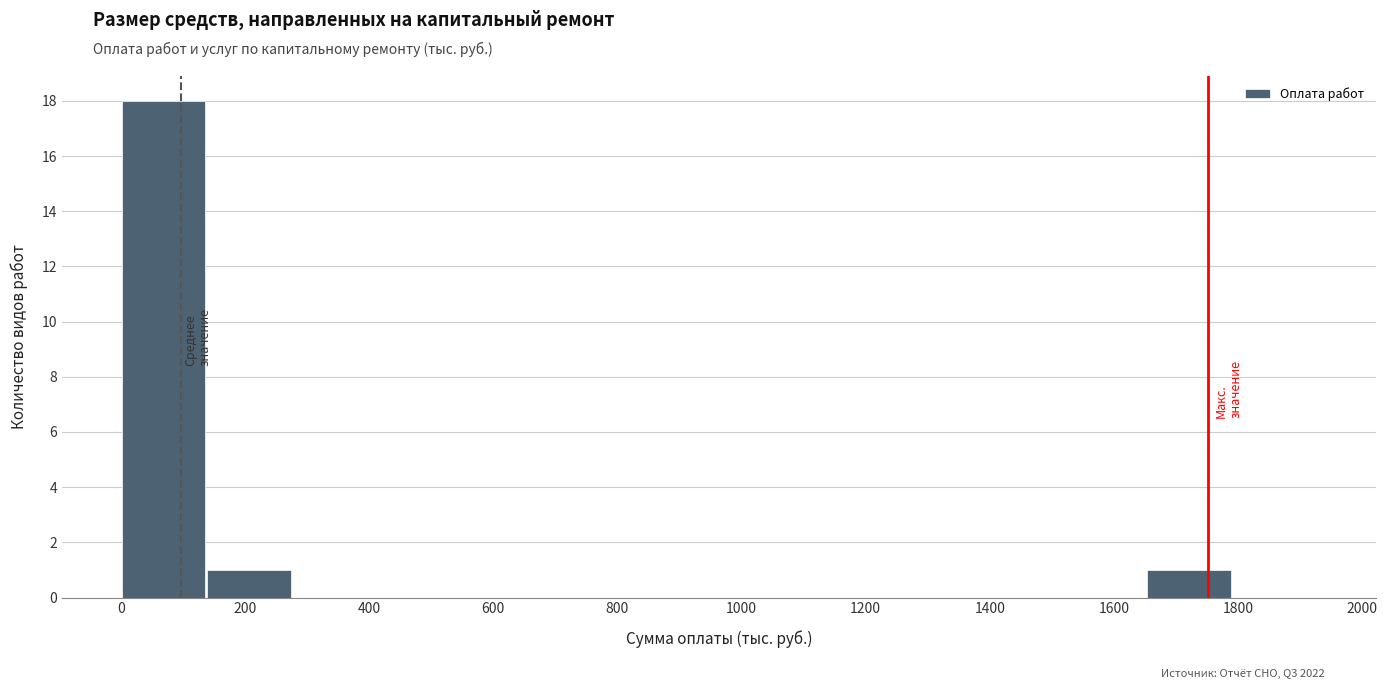

Reading left to right, transcribe this chart: for each bar, give the range it covers on the x-axis and its height. Neither the bar edges nor the heights are printed on the chart, so give them approximately, as read against the axes.

0 to 140: 18
140 to 280: 1
280 to 420: 0
420 to 560: 0
560 to 680: 0
680 to 820: 0
820 to 960: 0
960 to 1100: 0
1100 to 1240: 0
1240 to 1380: 0
1380 to 1520: 0
1520 to 1660: 0
1660 to 1780: 1
1780 to 1920: 0